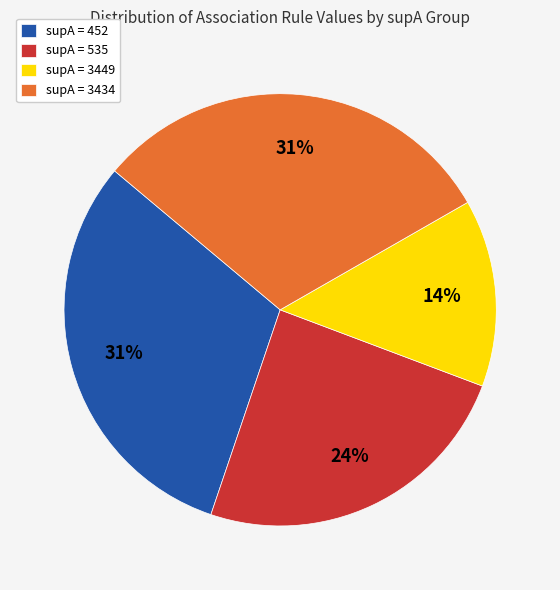

How many segments does this pie chart have?

4